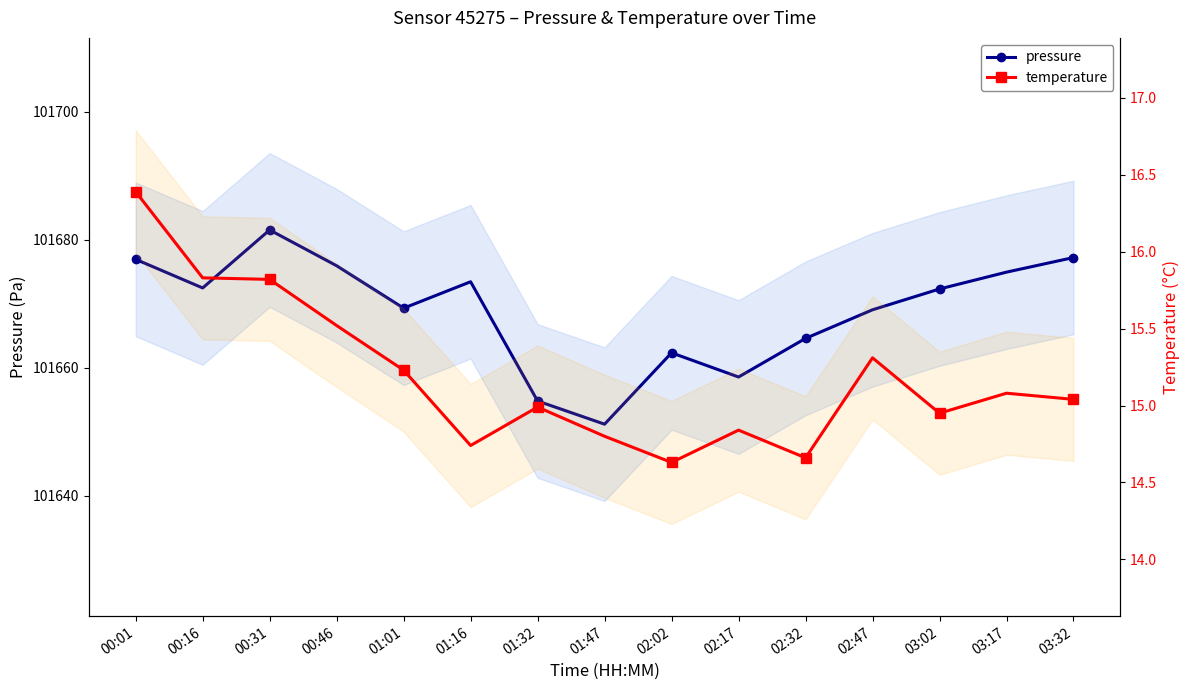

At which category does pressure reach its first local peak?

00:31